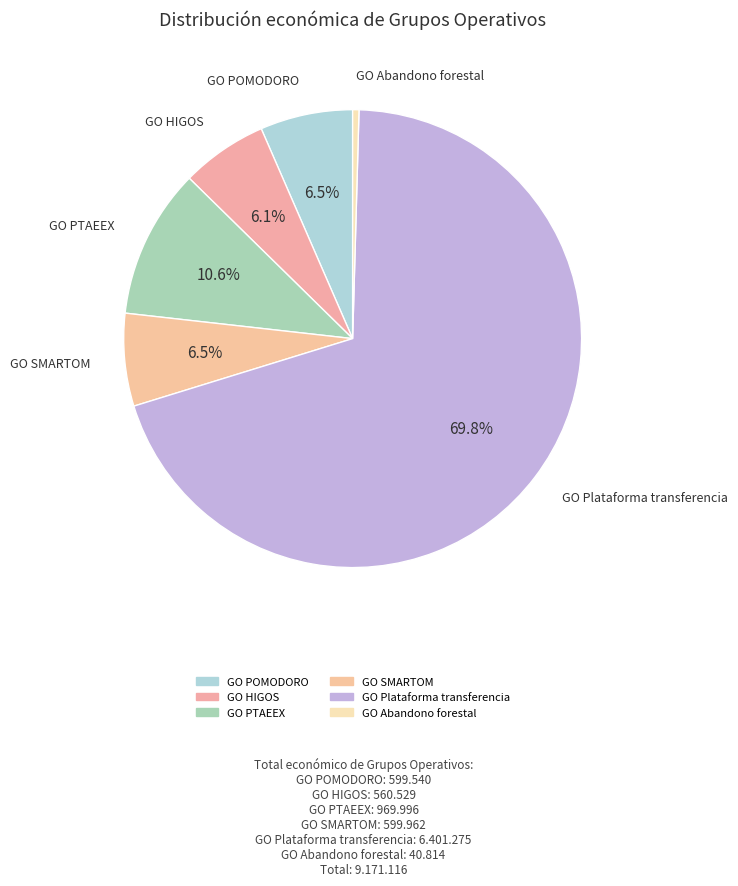

Count the number of slices in the pie.

6